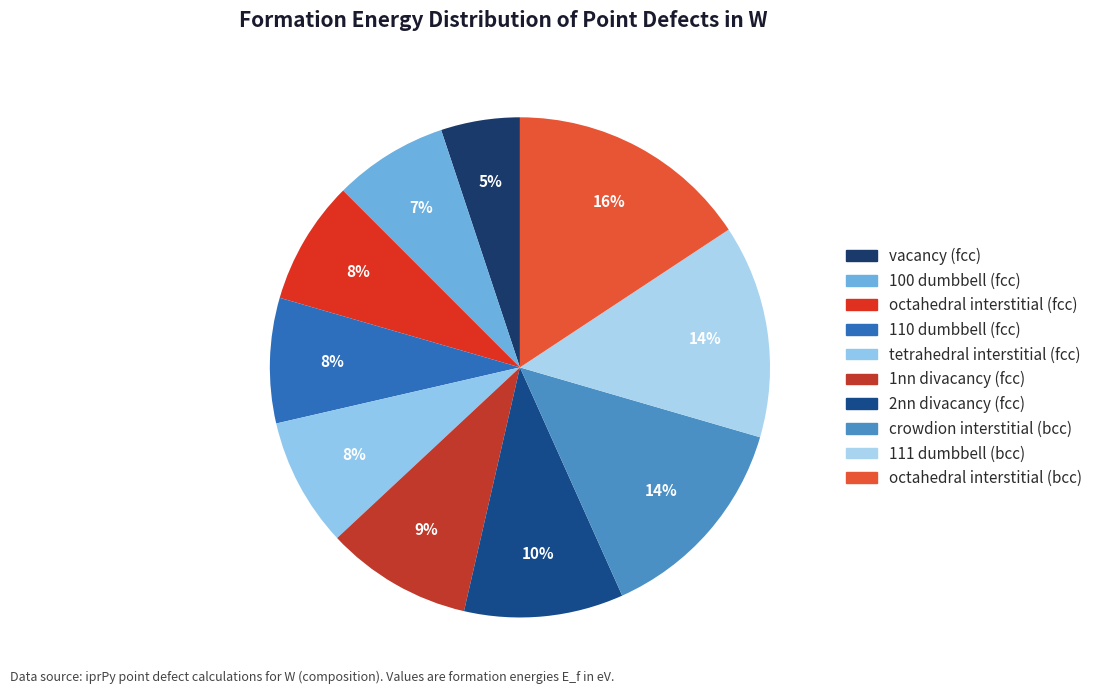

The vacancy (fcc) slice represents 20% of the pie. True or false?

False